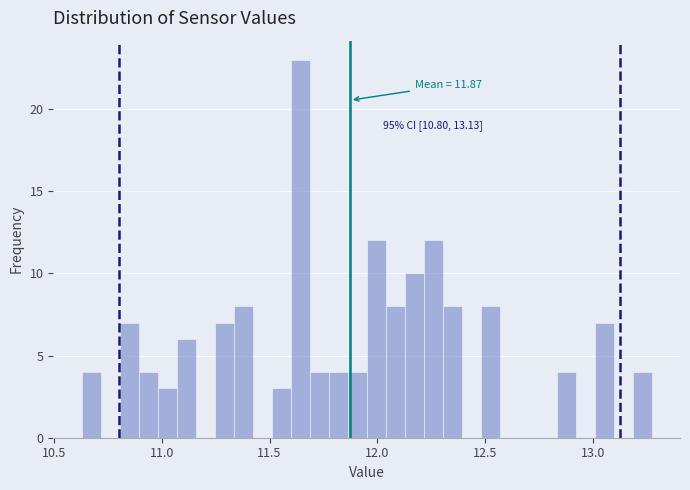

Read against the x-axis, roughly where is the centre of the tallest bar?

11.65